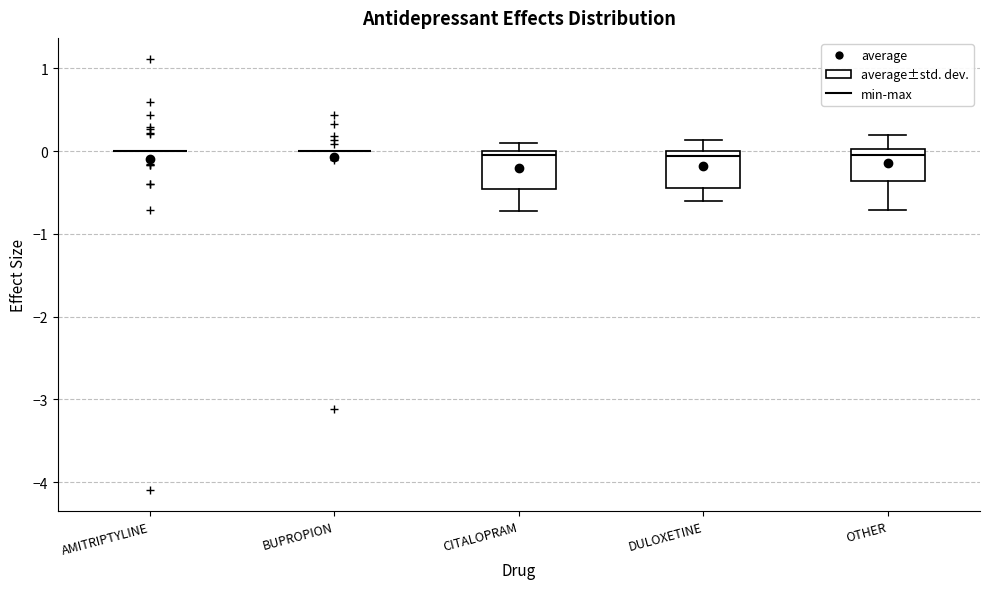

Reading left to right, read every box against the y-axis: the position of its median line, the range the box covers, and the ends of its whiskers. The values are not printed on the chart, so give them approximately, as read against the axis.

AMITRIPTYLINE: box collapsed to a line at 0.0, whiskers 0.0 to 0.0
BUPROPION: box collapsed to a line at 0.0, whiskers 0.0 to 0.0
CITALOPRAM: median 0.0 (just below the box's upper edge), box -0.5 to 0.0, whiskers -0.7 to 0.1
DULOXETINE: median -0.1, box -0.4 to 0.0, whiskers -0.6 to 0.1
OTHER: median 0.0 (just below the box's upper edge), box -0.4 to 0.0, whiskers -0.7 to 0.2